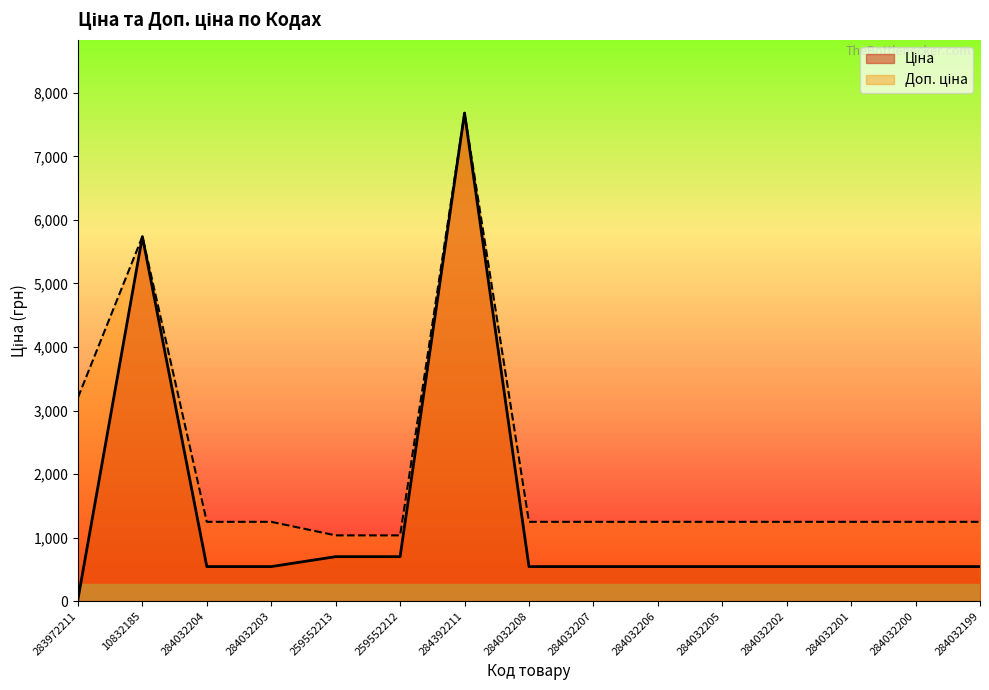

What is the difference between the highest and lowest values at 259552213?

334.6